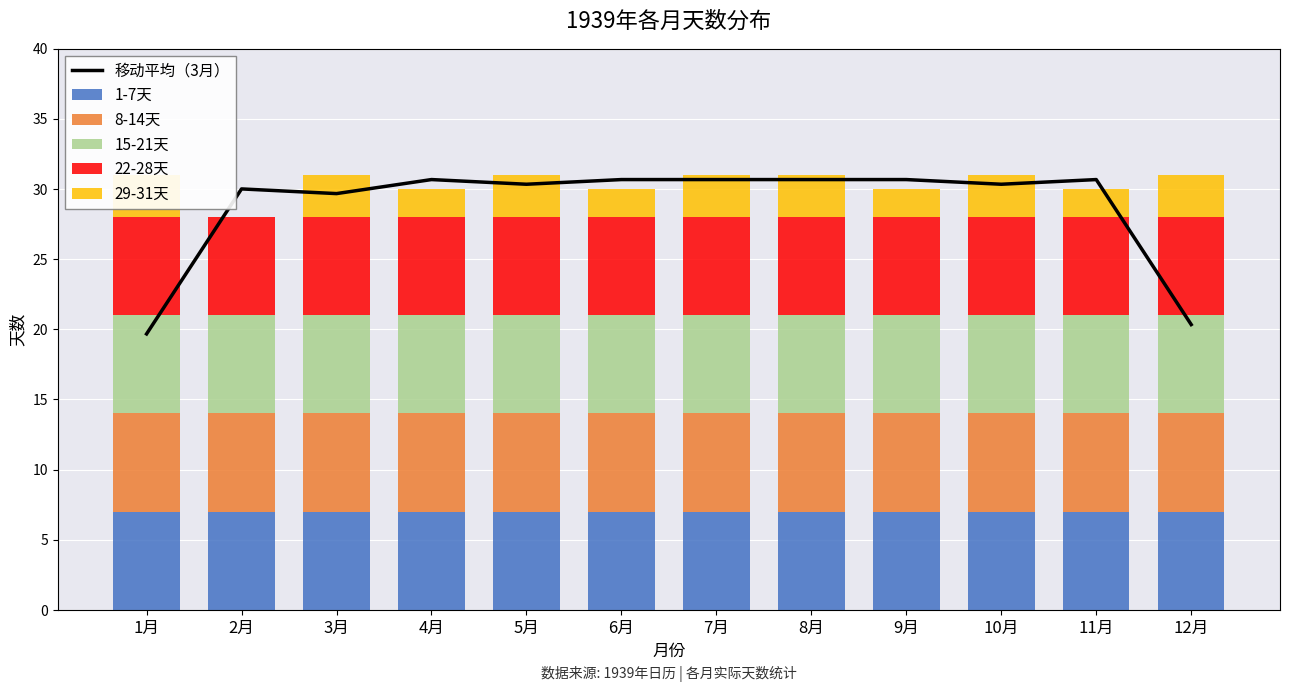

Reading left to right, what are all the values shown in this chart?

移动平均（3月）: 1月=19.7	2月=30.0	3月=29.7	4月=30.7	5月=30.3	6月=30.7	7月=30.7	8月=30.7	9月=30.7	10月=30.3	11月=30.7	12月=20.3
1-7天: 1月=7.0	2月=7.0	3月=7.0	4月=7.0	5月=7.0	6月=7.0	7月=7.0	8月=7.0	9月=7.0	10月=7.0	11月=7.0	12月=7.0
8-14天: 1月=7.0	2月=7.0	3月=7.0	4月=7.0	5月=7.0	6月=7.0	7月=7.0	8月=7.0	9月=7.0	10月=7.0	11月=7.0	12月=7.0
15-21天: 1月=7.0	2月=7.0	3月=7.0	4月=7.0	5月=7.0	6月=7.0	7月=7.0	8月=7.0	9月=7.0	10月=7.0	11月=7.0	12月=7.0
22-28天: 1月=7.0	2月=7.0	3月=7.0	4月=7.0	5月=7.0	6月=7.0	7月=7.0	8月=7.0	9月=7.0	10月=7.0	11月=7.0	12月=7.0
29-31天: 1月=3.0	2月=0.0	3月=3.0	4月=2.0	5月=3.0	6月=2.0	7月=3.0	8月=3.0	9月=2.0	10月=3.0	11月=2.0	12月=3.0